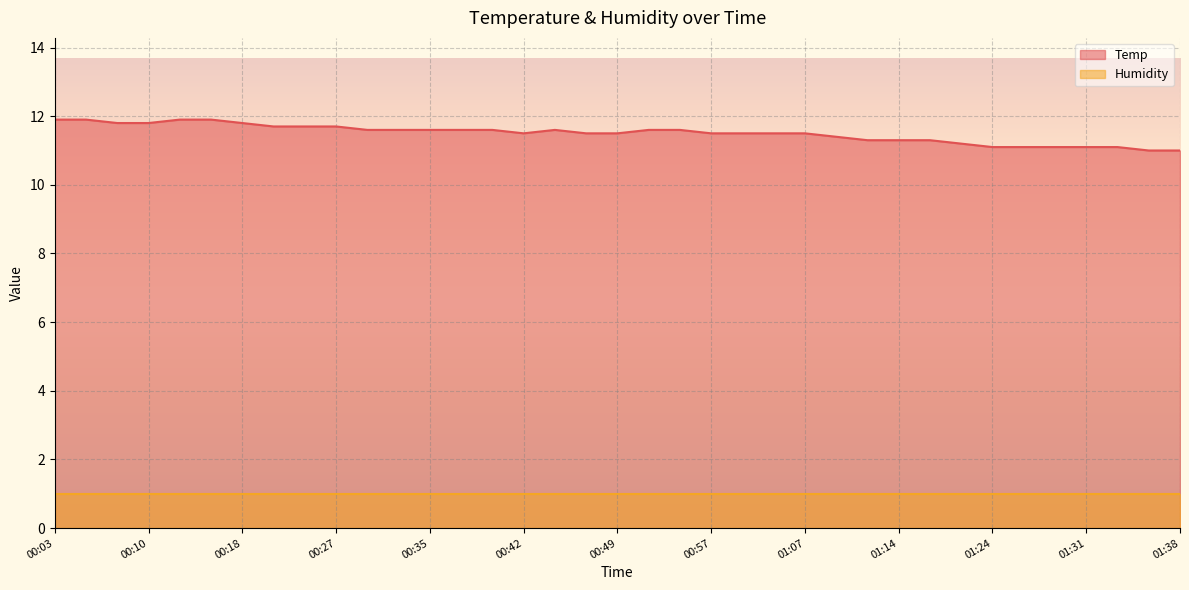

Is it true that the value at 00:10 is 6.7?

False